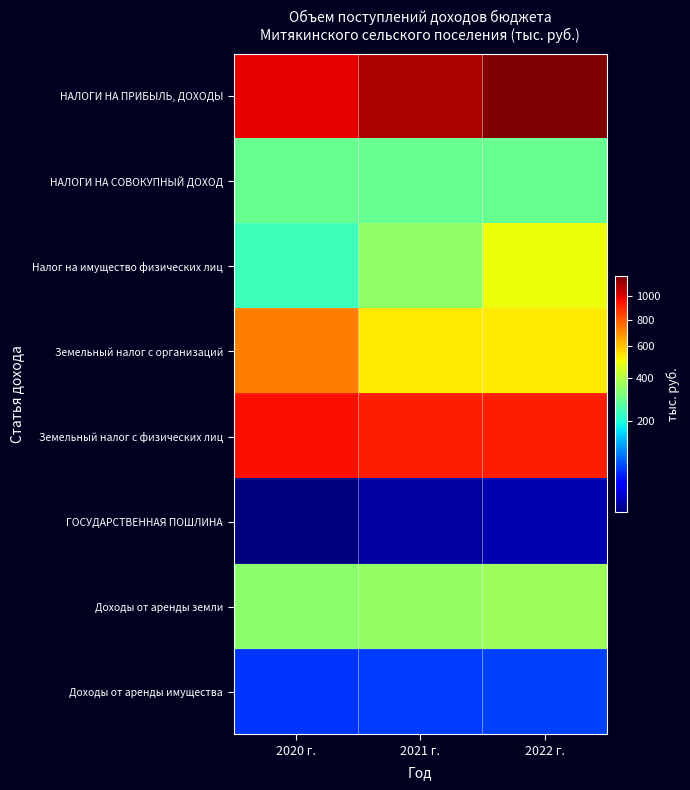

At how many categories does at least one series exceed 1124?

1